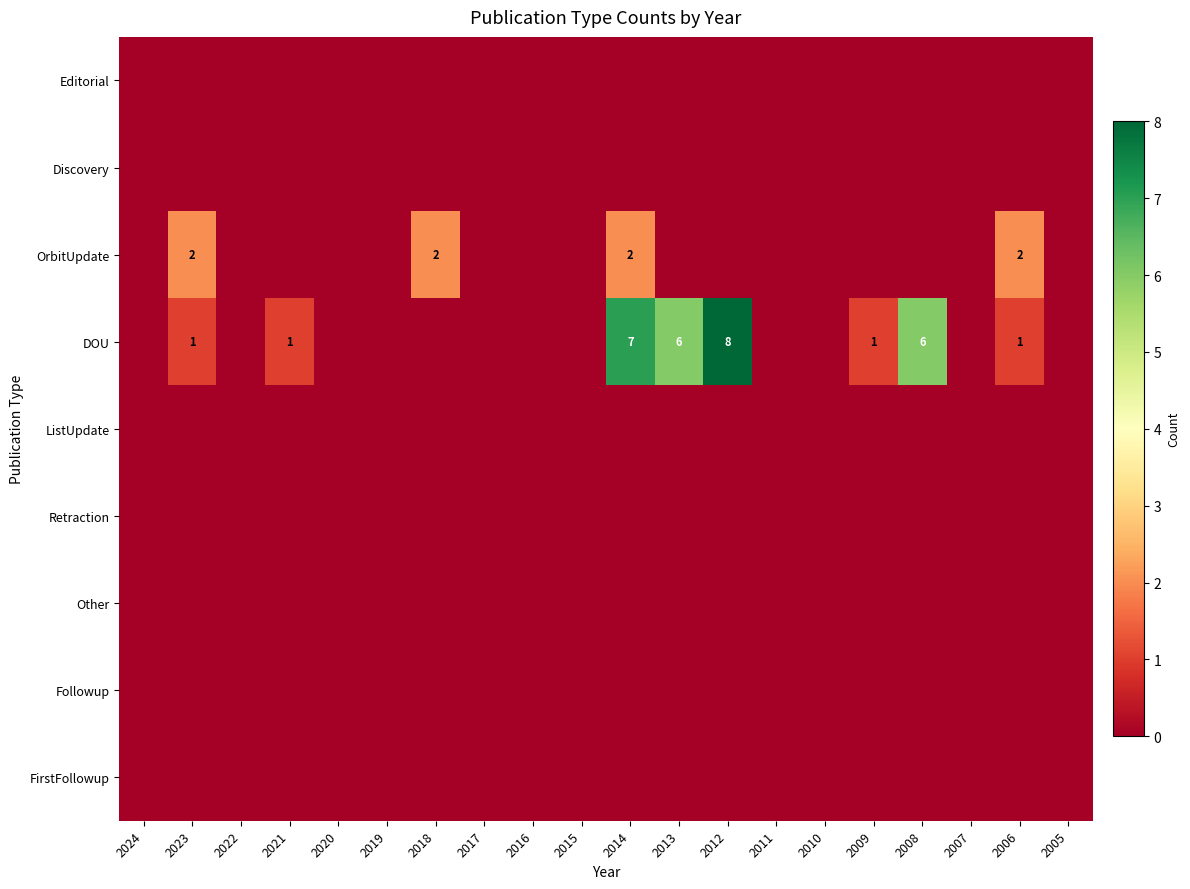

How many series are shown in this chart?

9